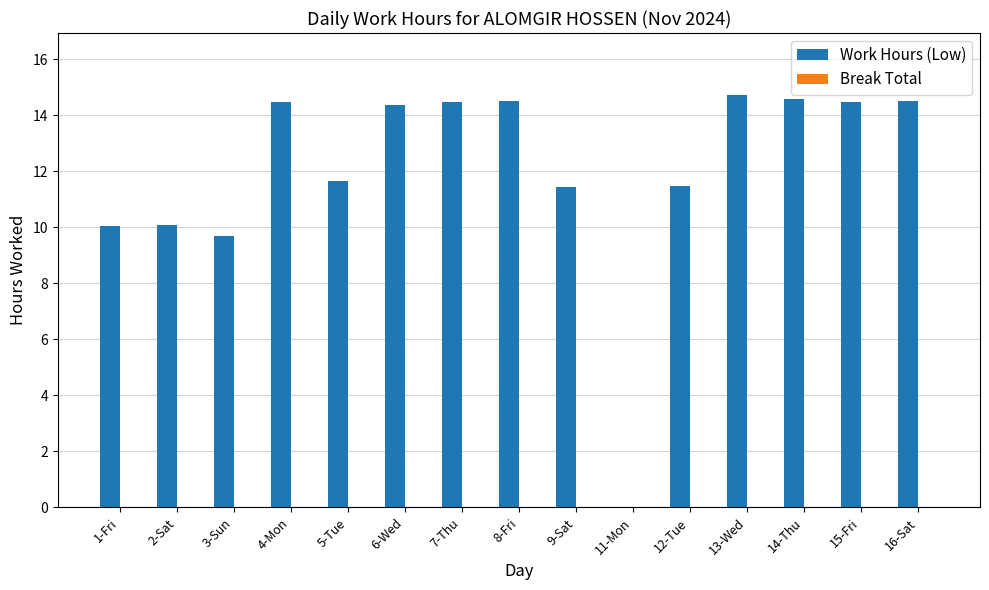

What is the ratio of the value at 13-Wed to the value at 16-Sat?

1.0